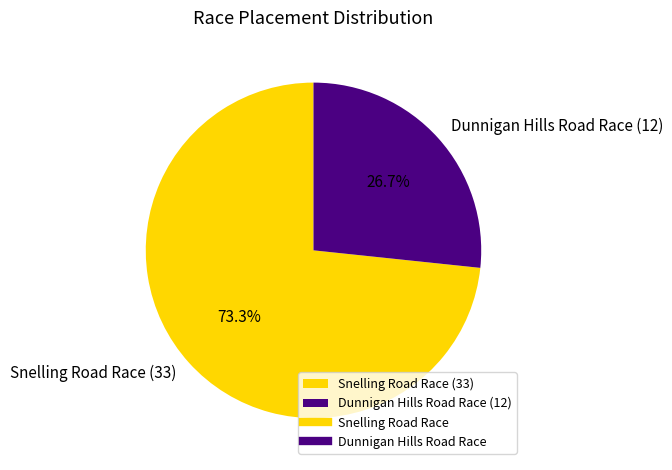

Is it true that Dunnigan Hills Road Race is 18% of the pie?

False